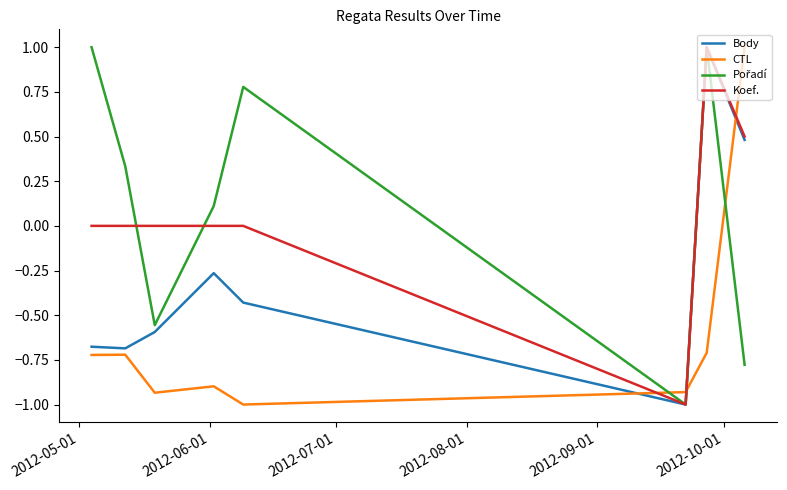

What is the maximum value shown in the chart?

1.0